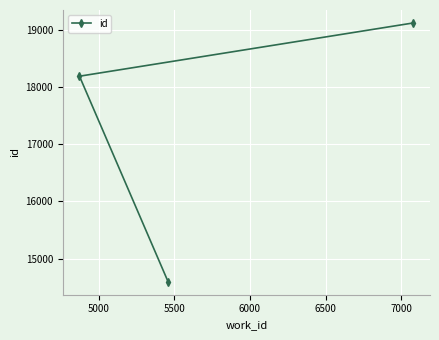

What is the average value?

17303